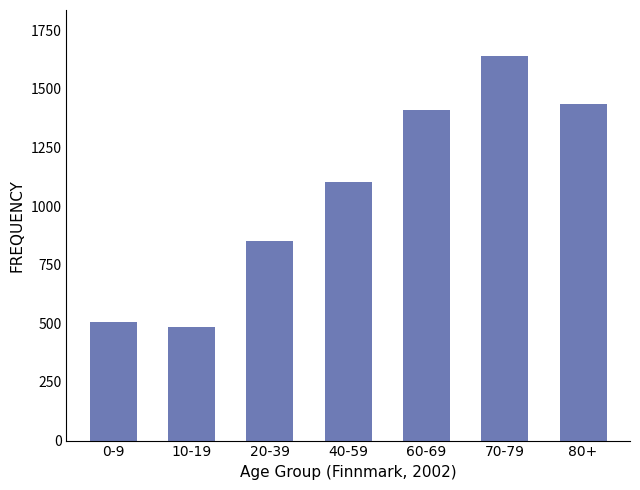

List the labels in order of value, largest first.

70-79, 80+, 60-69, 40-59, 20-39, 0-9, 10-19